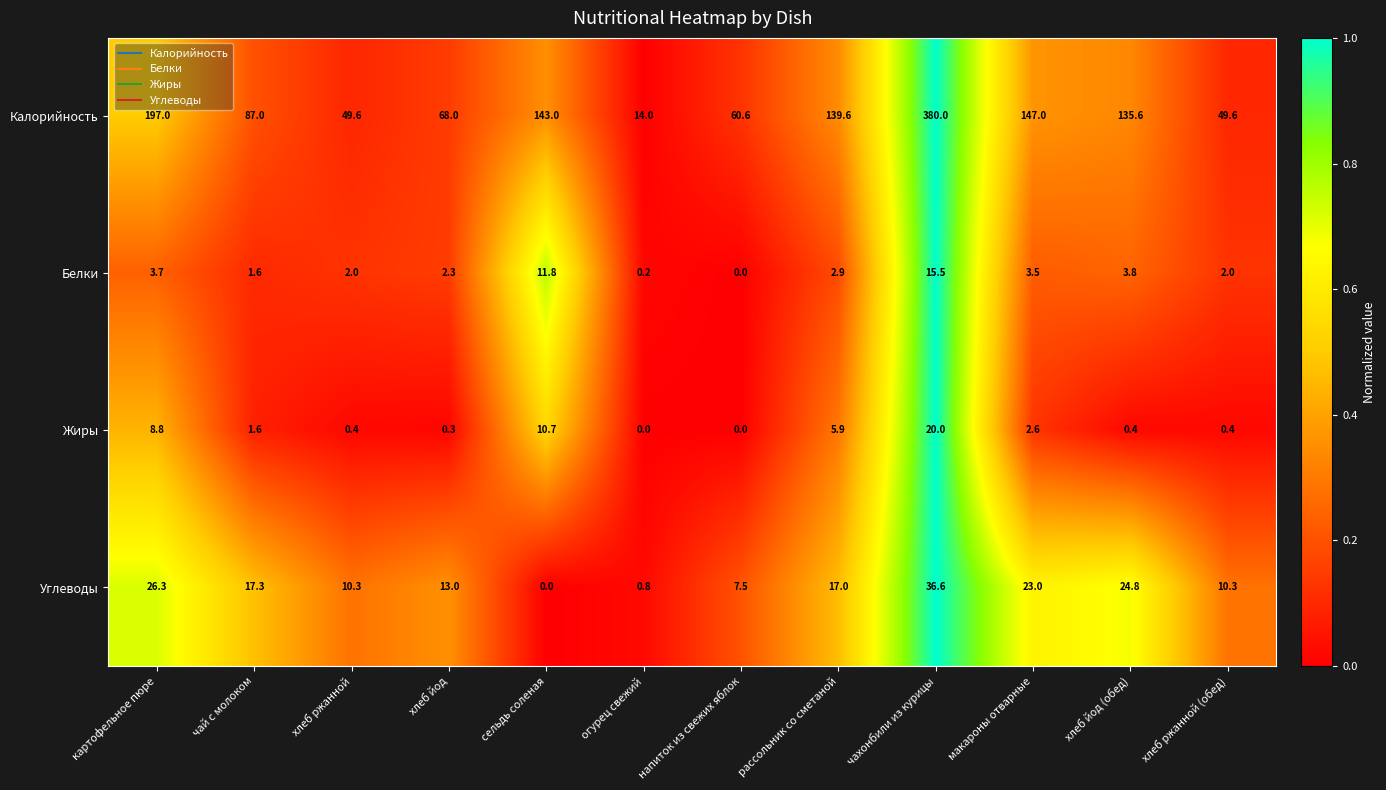

The value of Углеводы at картофельное пюре is 26.3. True or false?

True